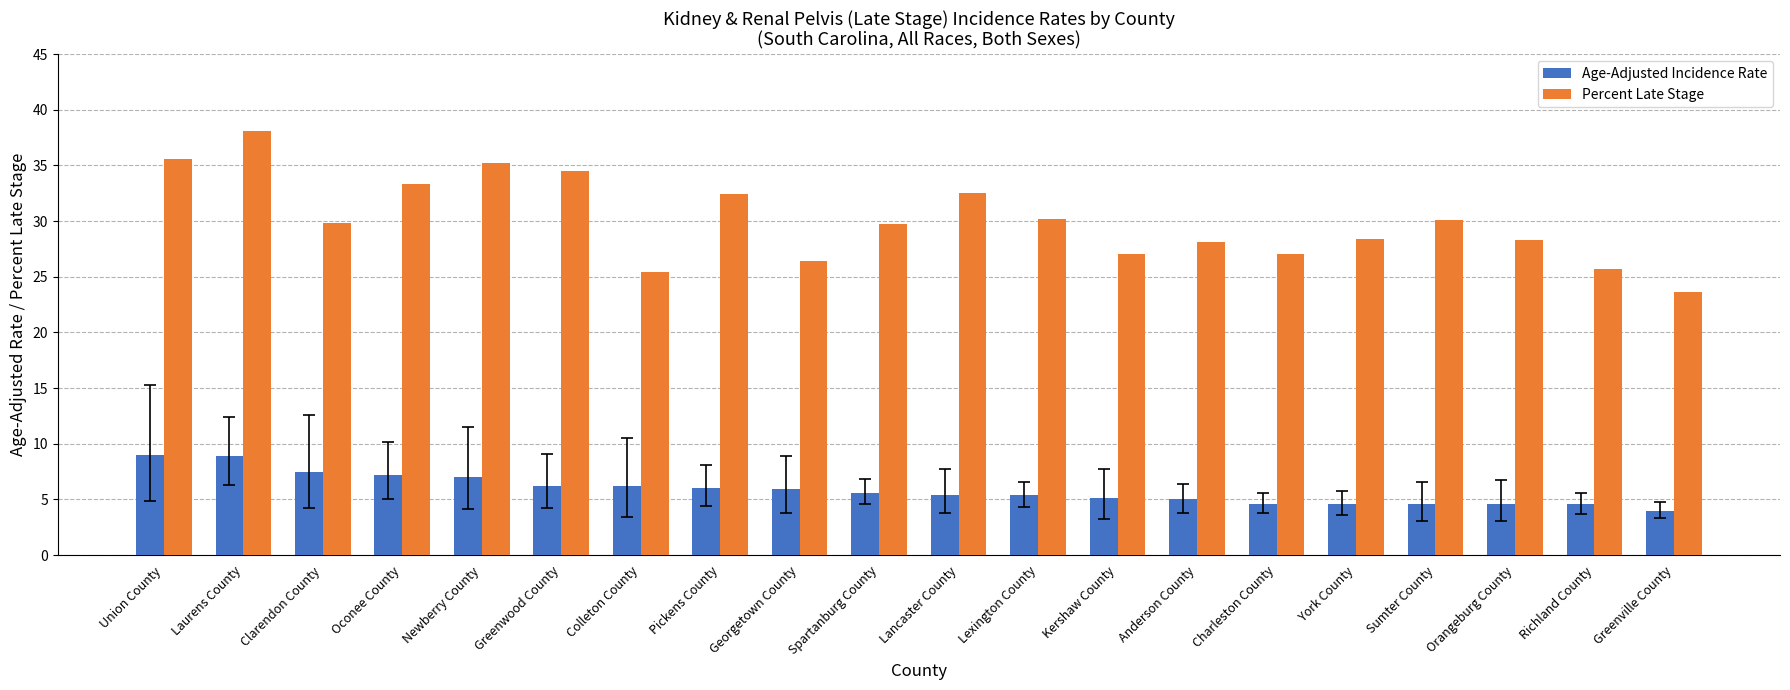

What is the approximate value of Age-Adjusted Incidence Rate at Clarendon County?

7.5